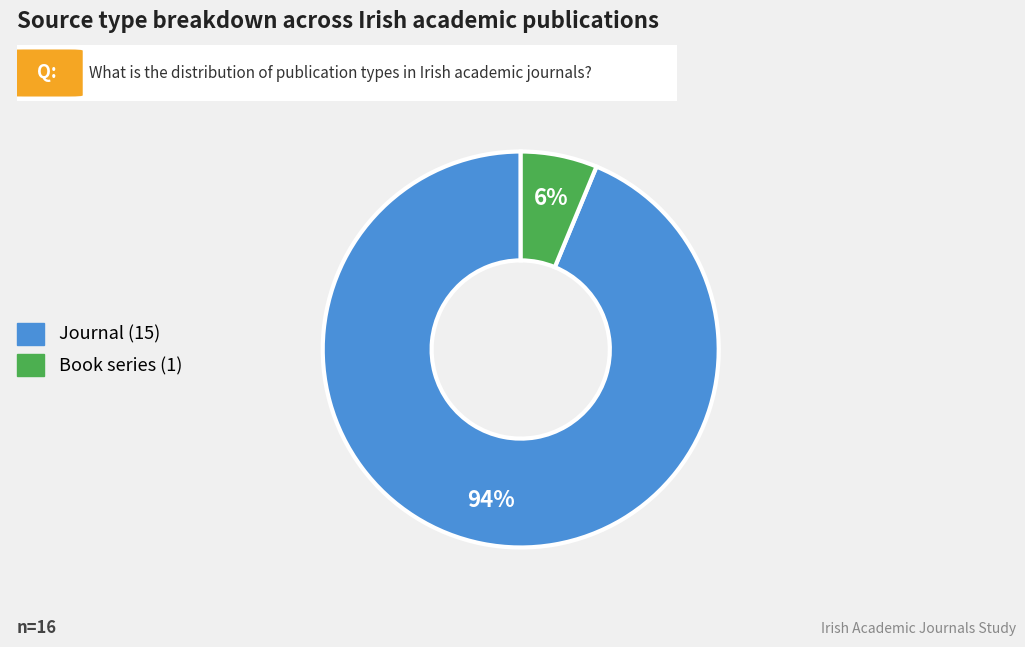

How many slices are in this pie chart?

2